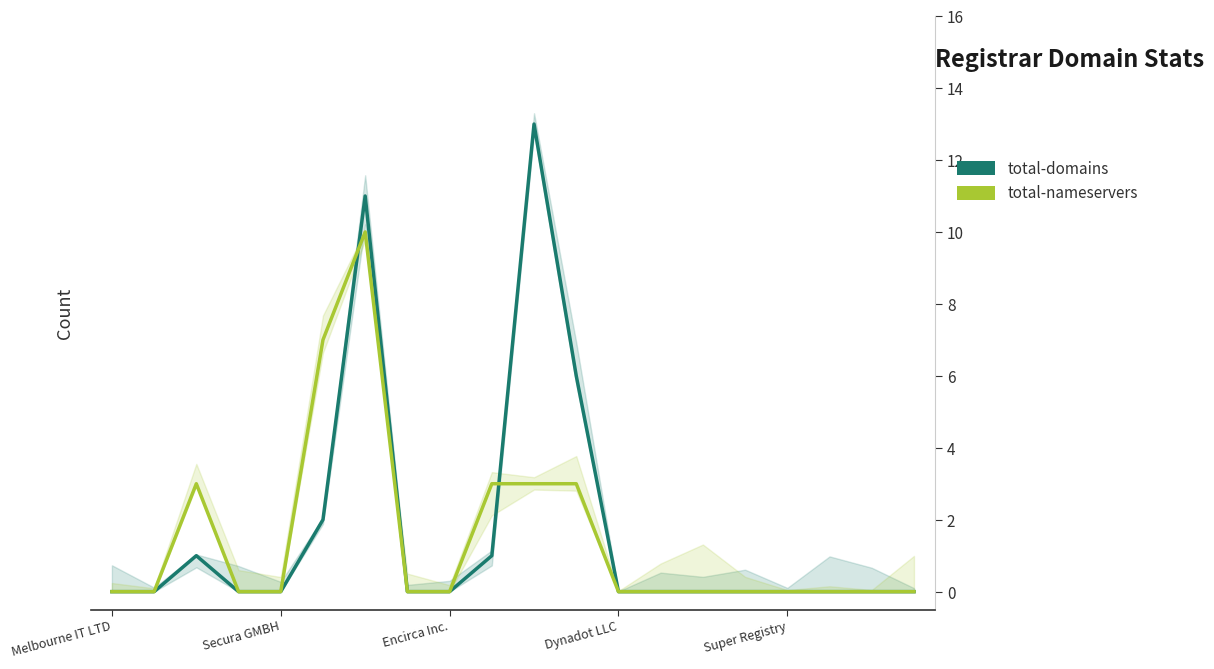

Which series ends up on top after the final intersection of total-domains and total-nameservers?

total-domains